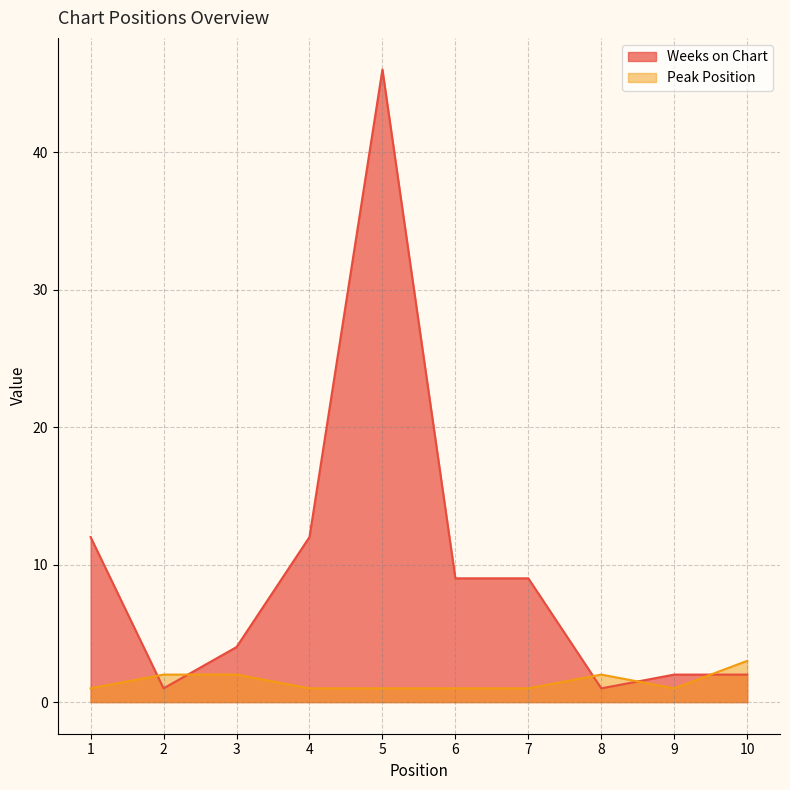

True or false: Weeks on Chart has a value of 12 at 4.

True